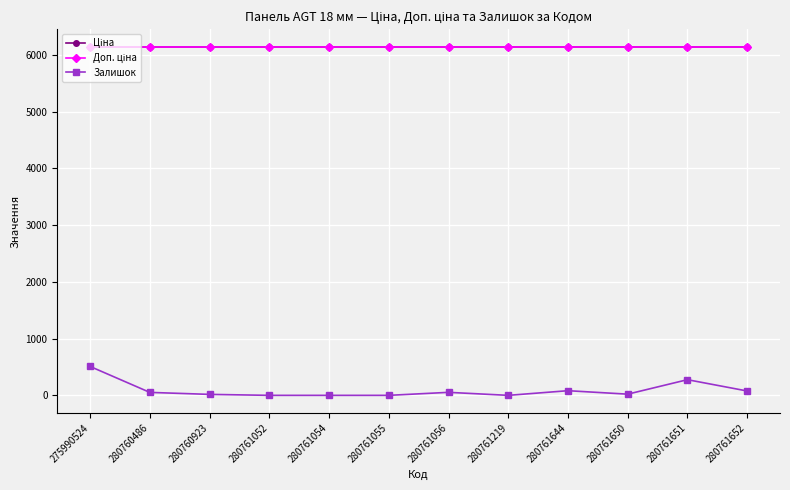

Does the chart have visible grid lines?

Yes